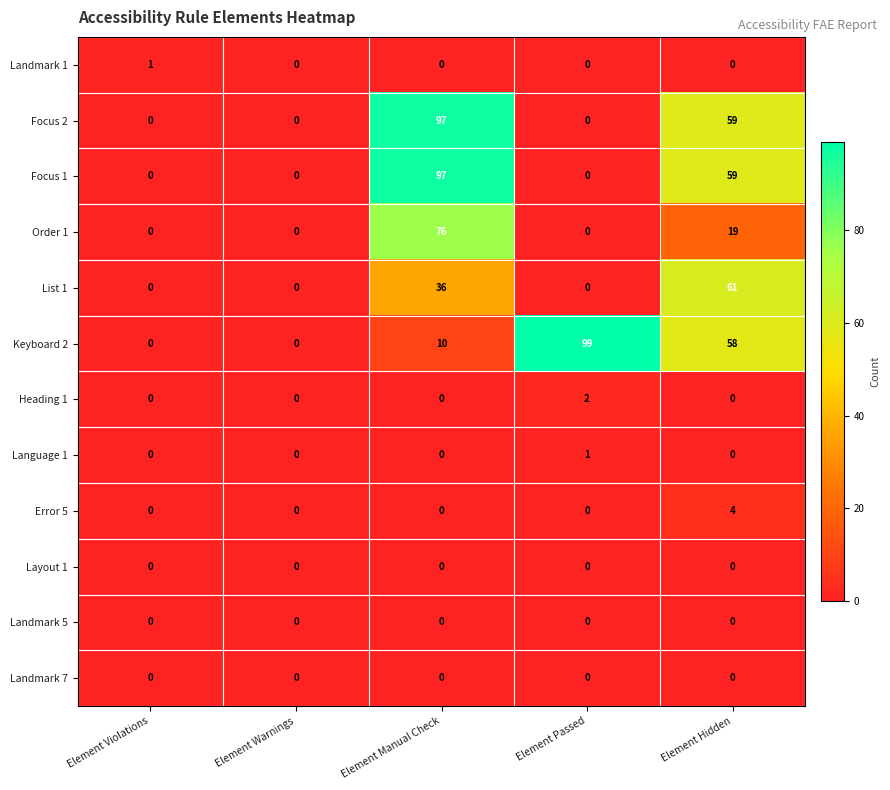

At which label does Heading 1 reach its peak?

Element Passed